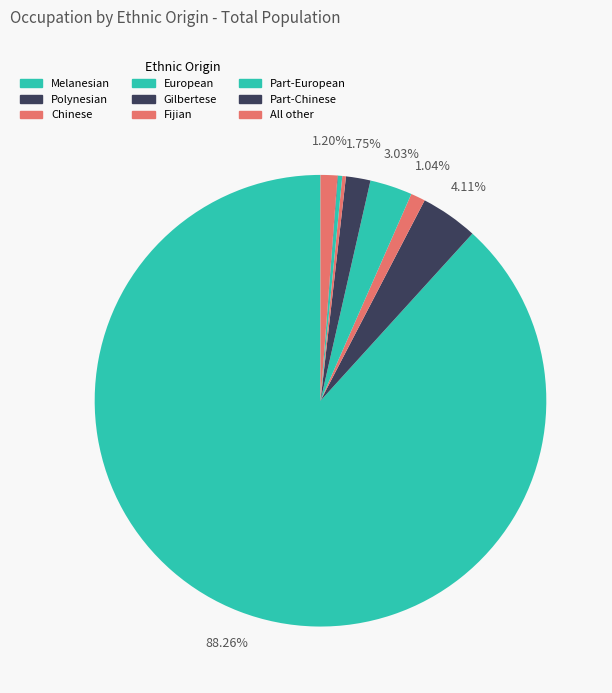

Does Melanesian represent more than half of the total?

Yes